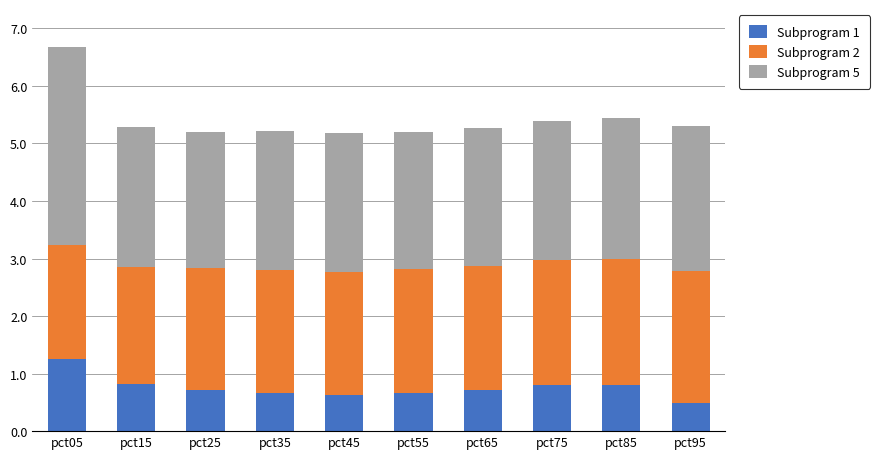

Read the Subprogram 1 value at pct15.

0.8